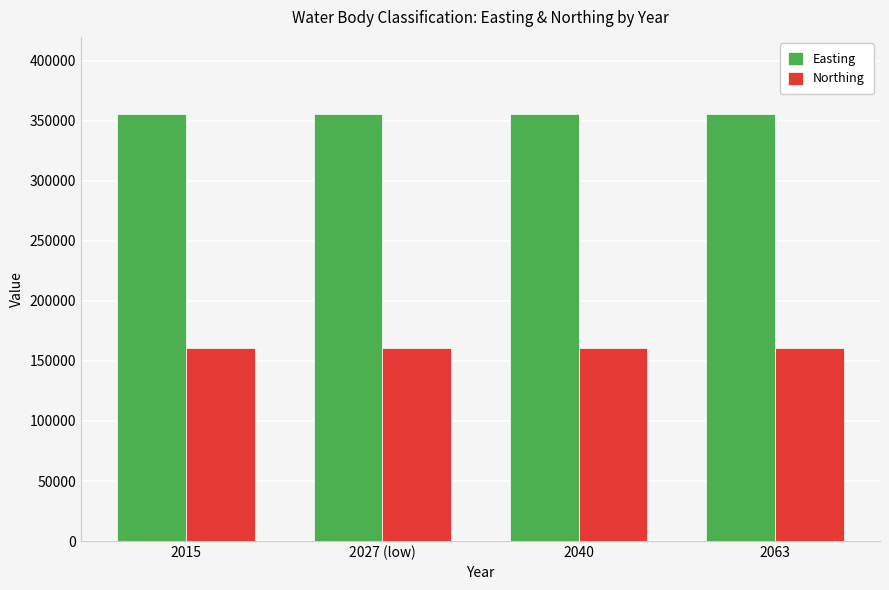

Which series has the largest total across all categories?

Easting